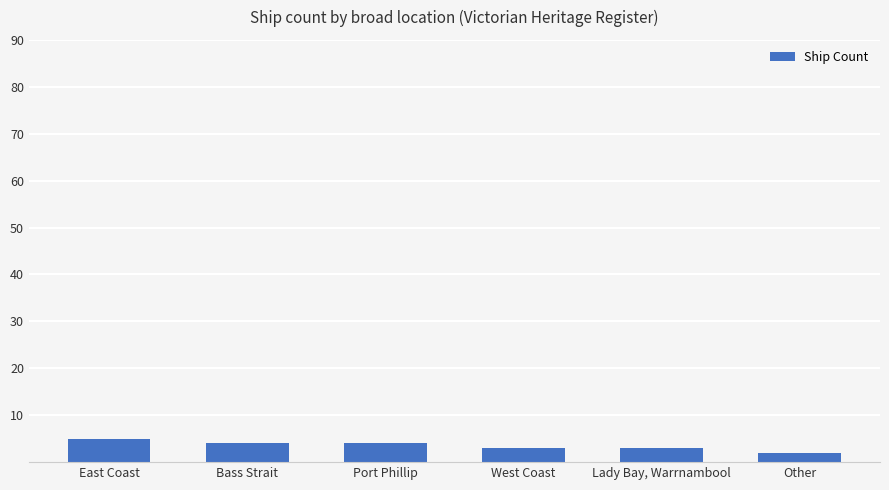

What is the label of the 6th bar from the left?

Other